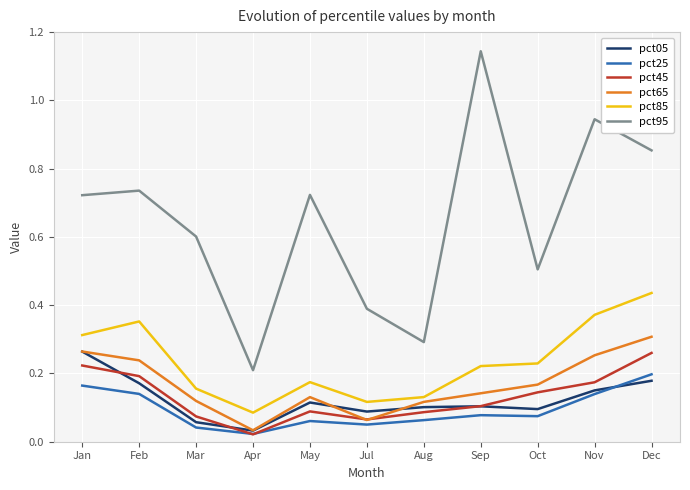

True or false: pct65 has a value of 0.1 at Oct.

False